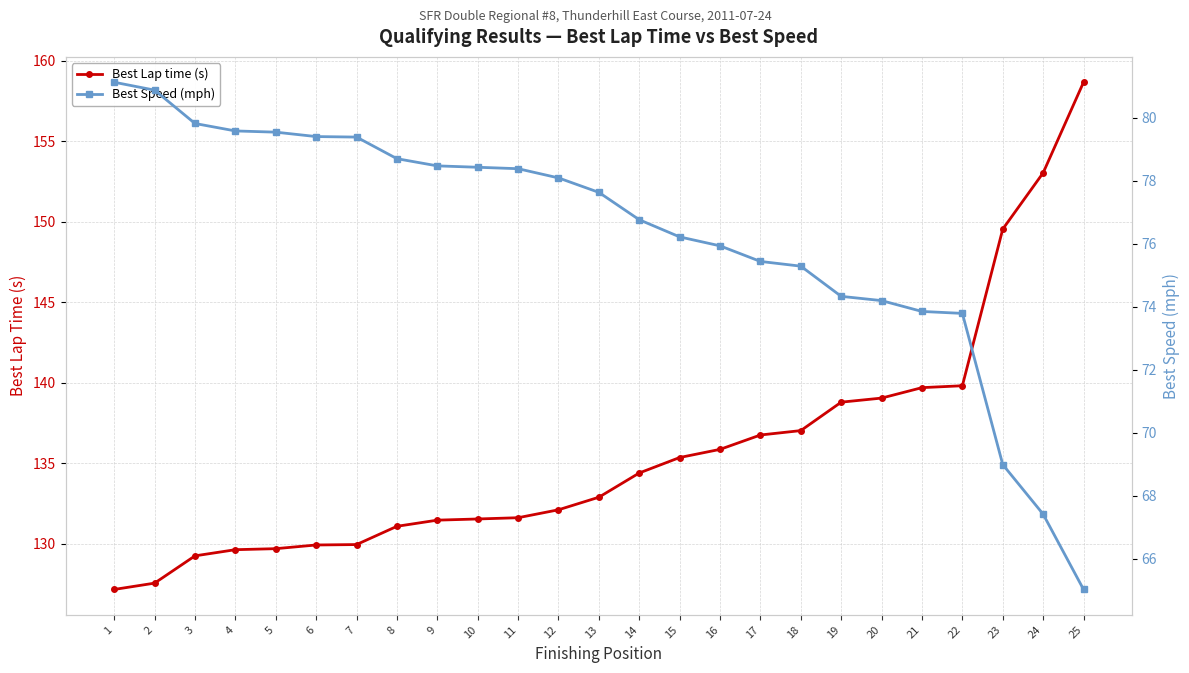

What value does the Best Lap time (s) series have at 11?

131.6